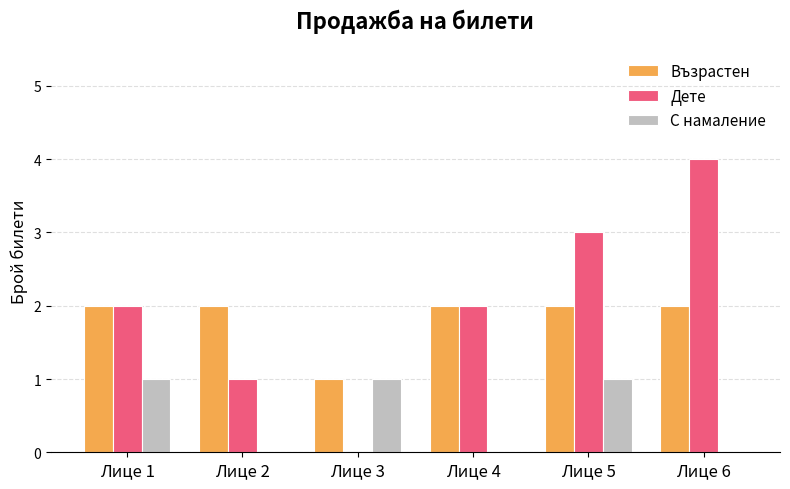

Which series changed the most between Лице 4 and Лице 6?

Дете